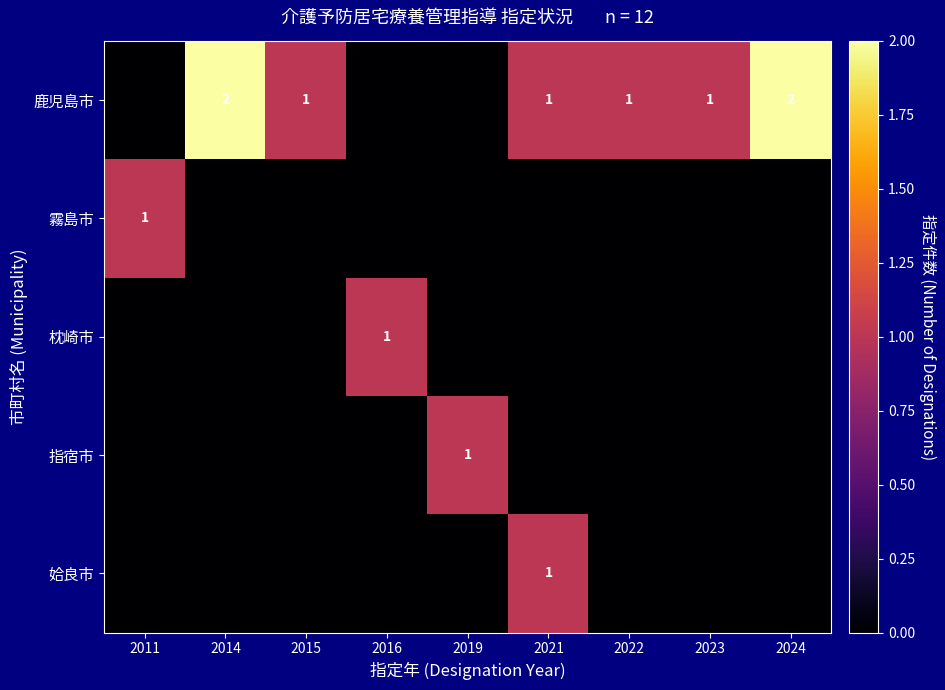

Which has a higher value, 2022 or 2015?

2022